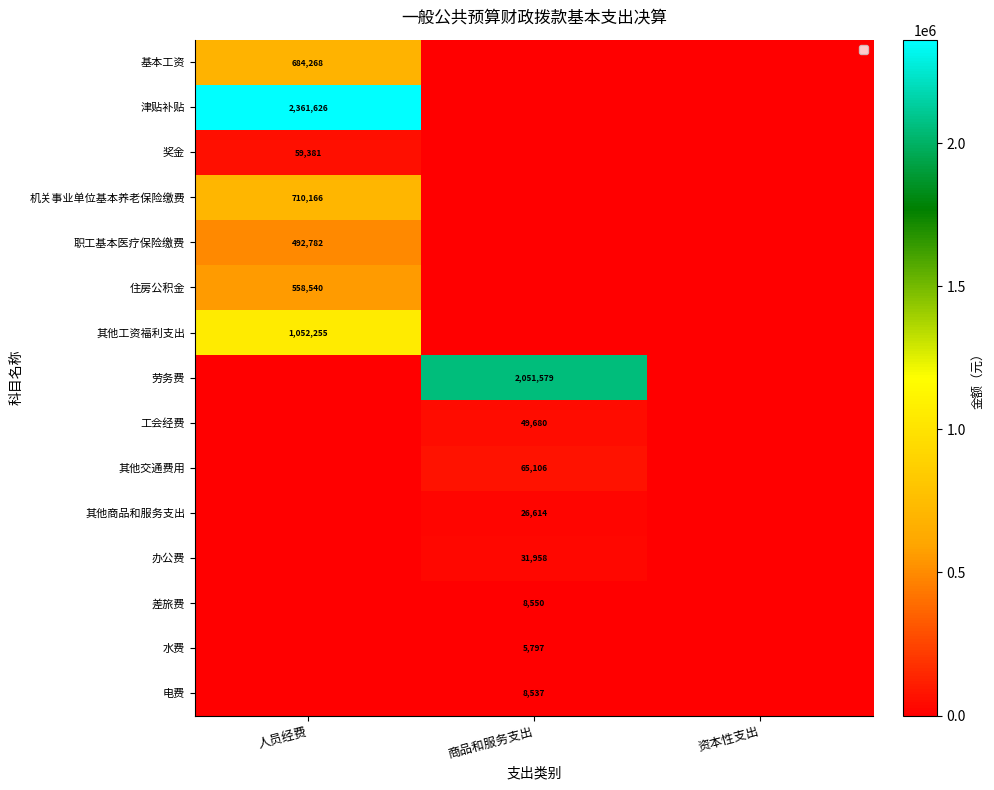

Is it true that 津贴补贴 equals 3989193 at 人员经费?

False